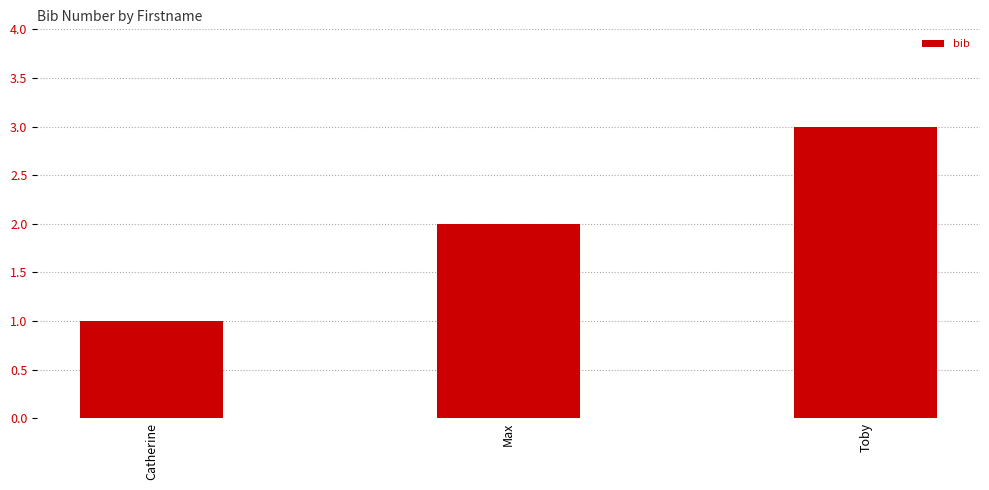

Reading left to right, list all the values displayed in this chart.

1	2	3